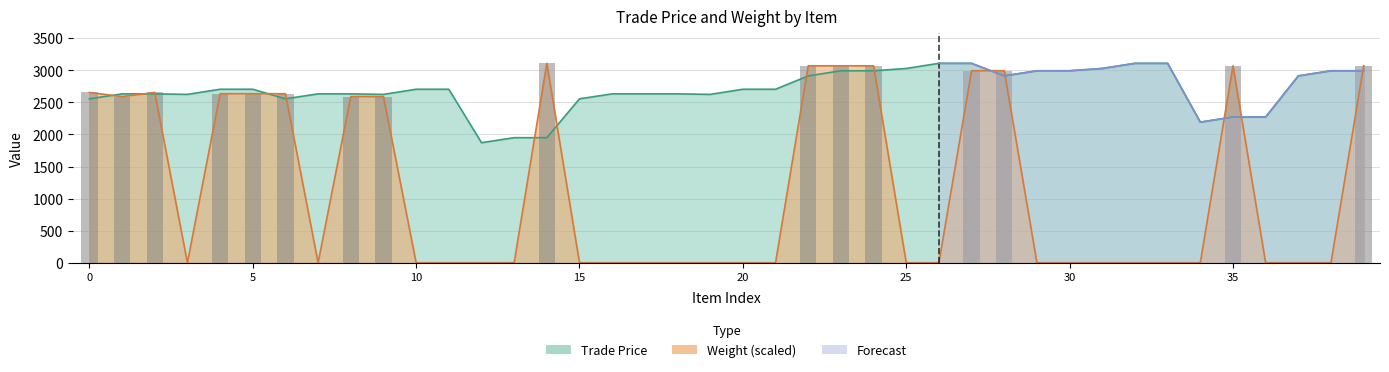

The chart shows a value of -1067.1 at 29. True or false?

False